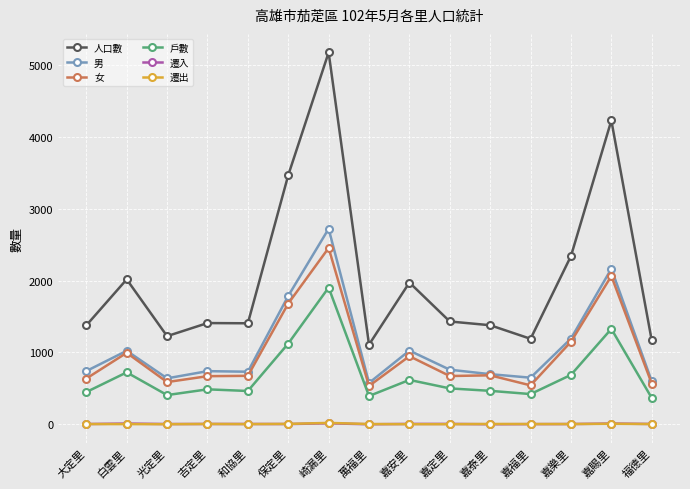

True or false: 人口數 and 女 intersect in this chart.

False